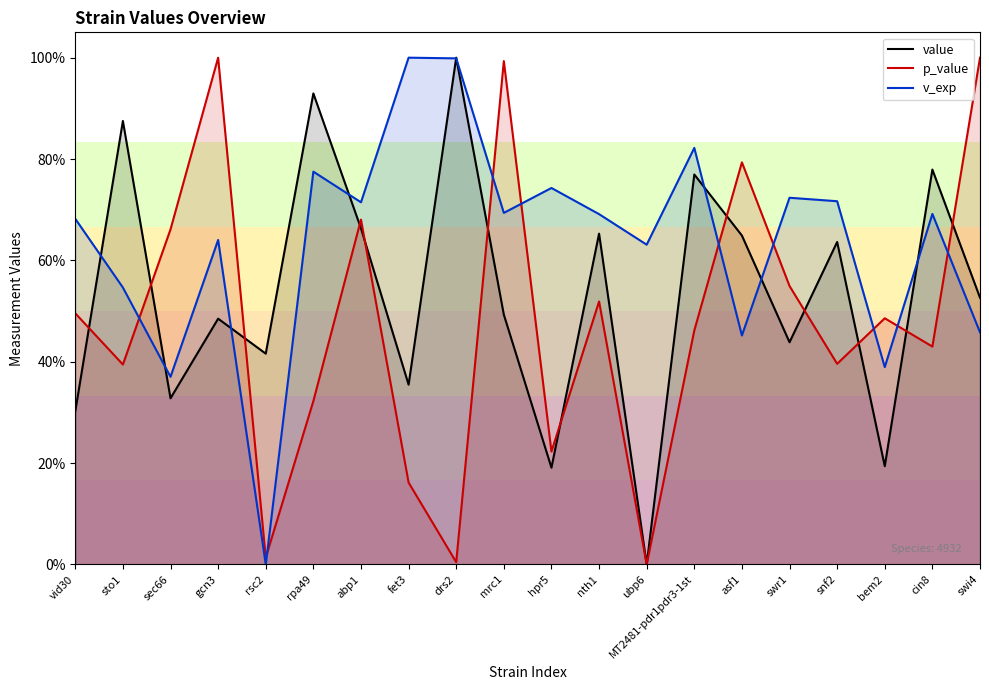

What is the label of the 16th point from the left?

swr1